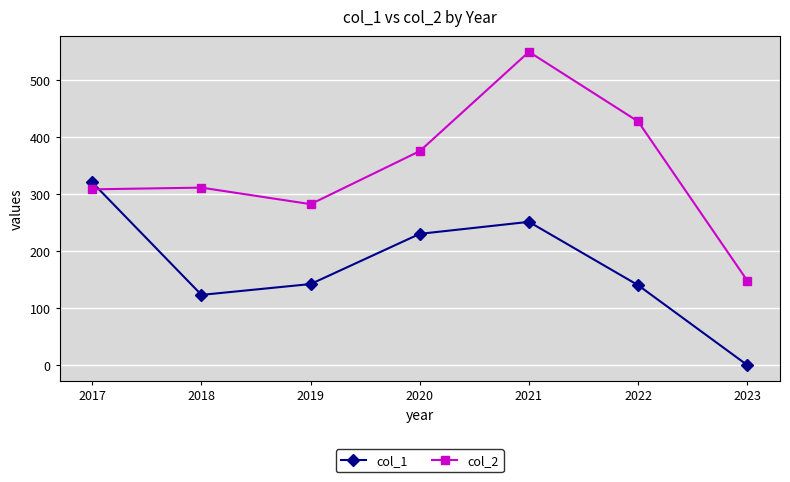

How many times do col_1 and col_2 cross each other?

1